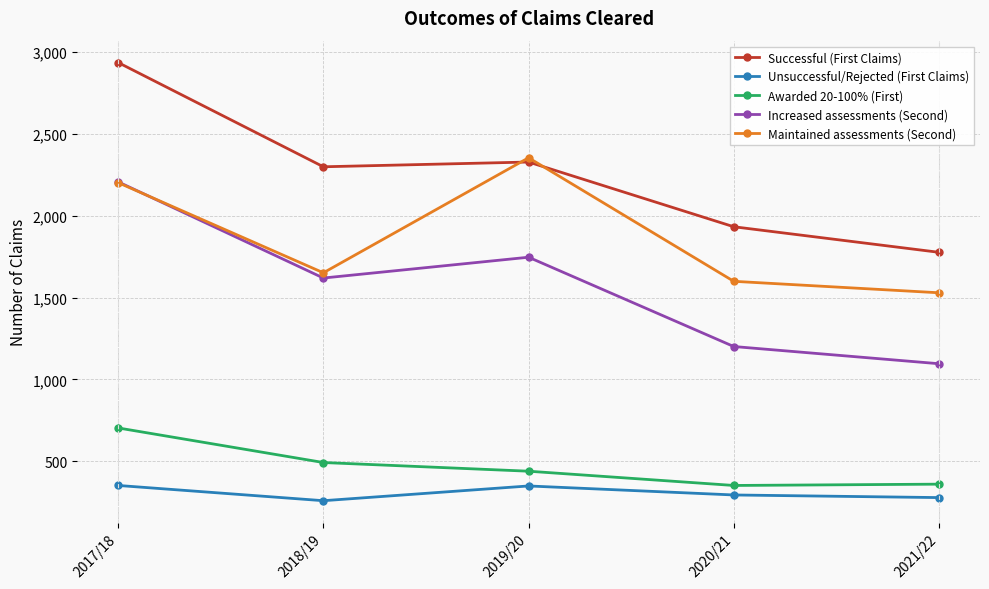

List the series in order of their peak value, lowest first.

Unsuccessful/Rejected (First Claims), Awarded 20-100% (First), Increased assessments (Second), Maintained assessments (Second), Successful (First Claims)